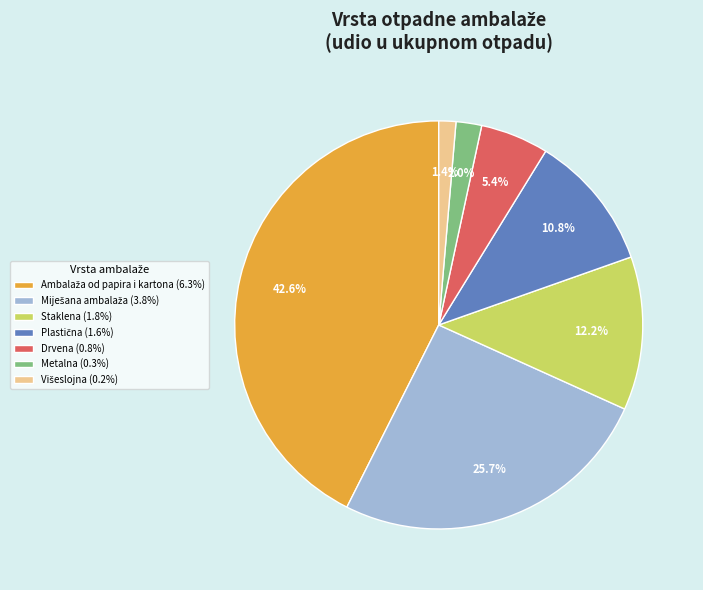

Combined, do Metalna (0.3%) and Drvena (0.8%) account for over 50%?

No